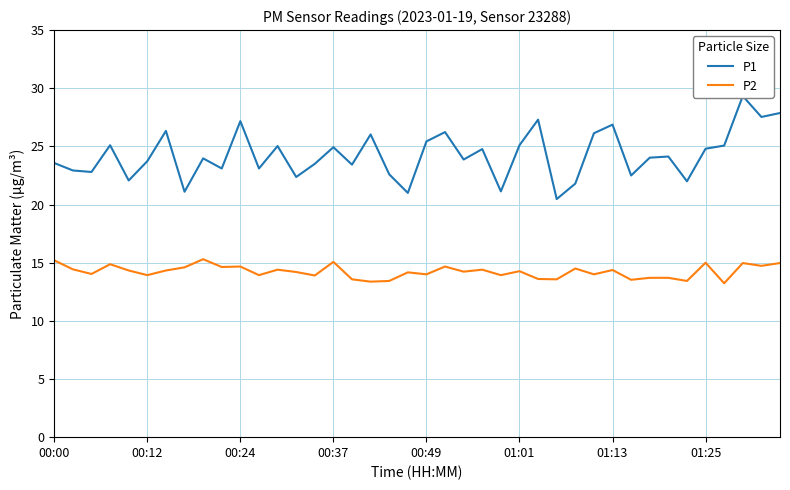

Does the chart have visible grid lines?

Yes